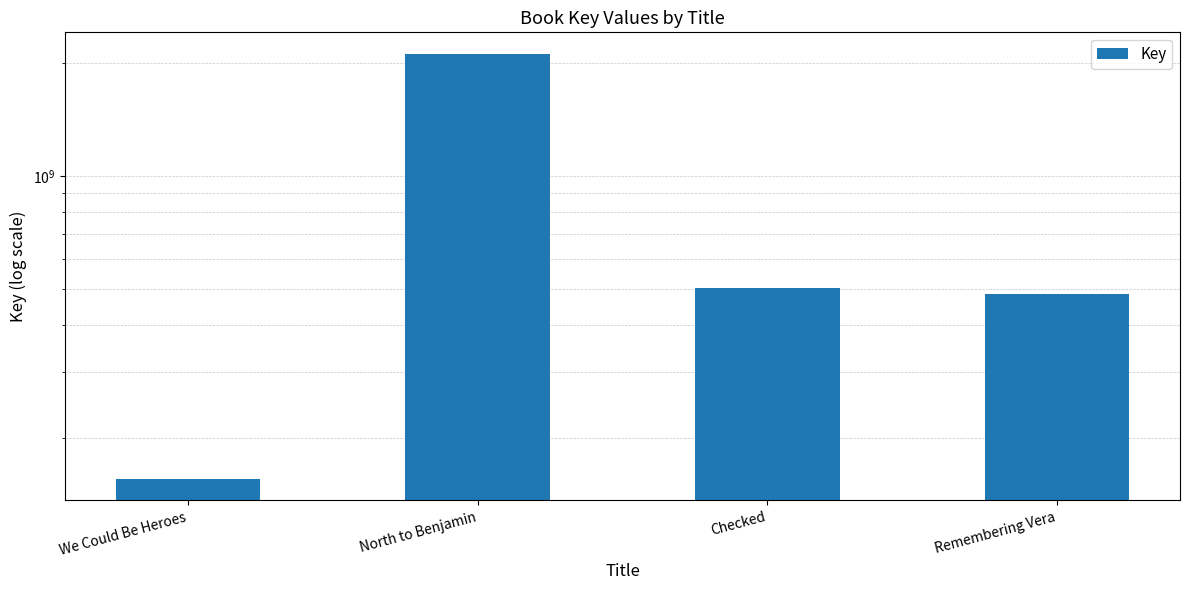

What is the average value?

814951039